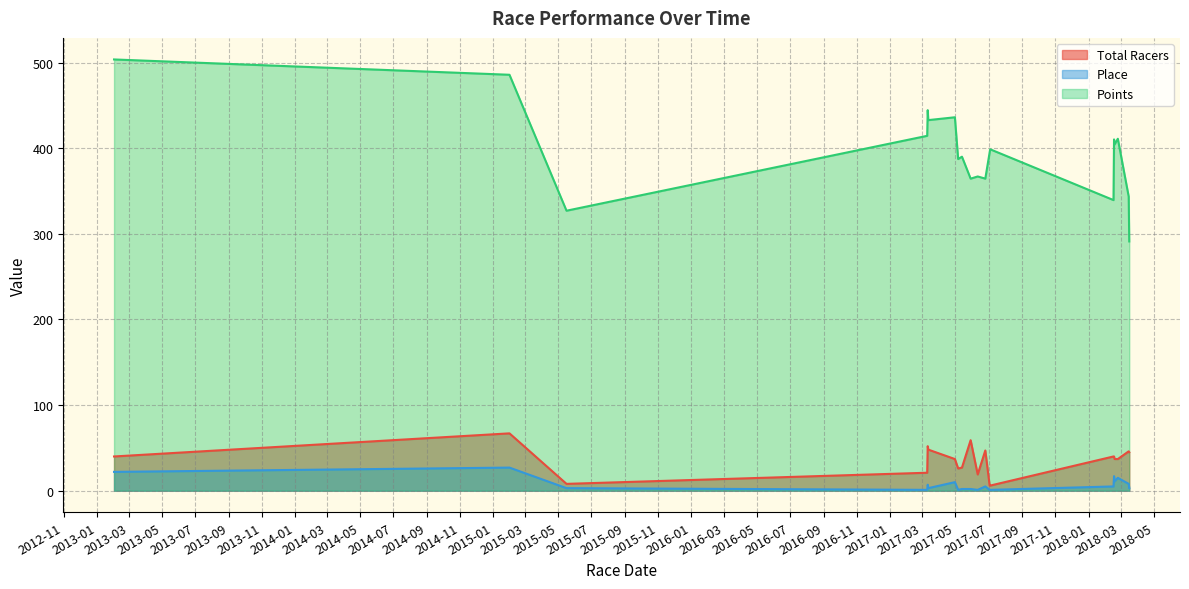

True or false: Total Racers has more than 0 points higher than both neighbors.

True